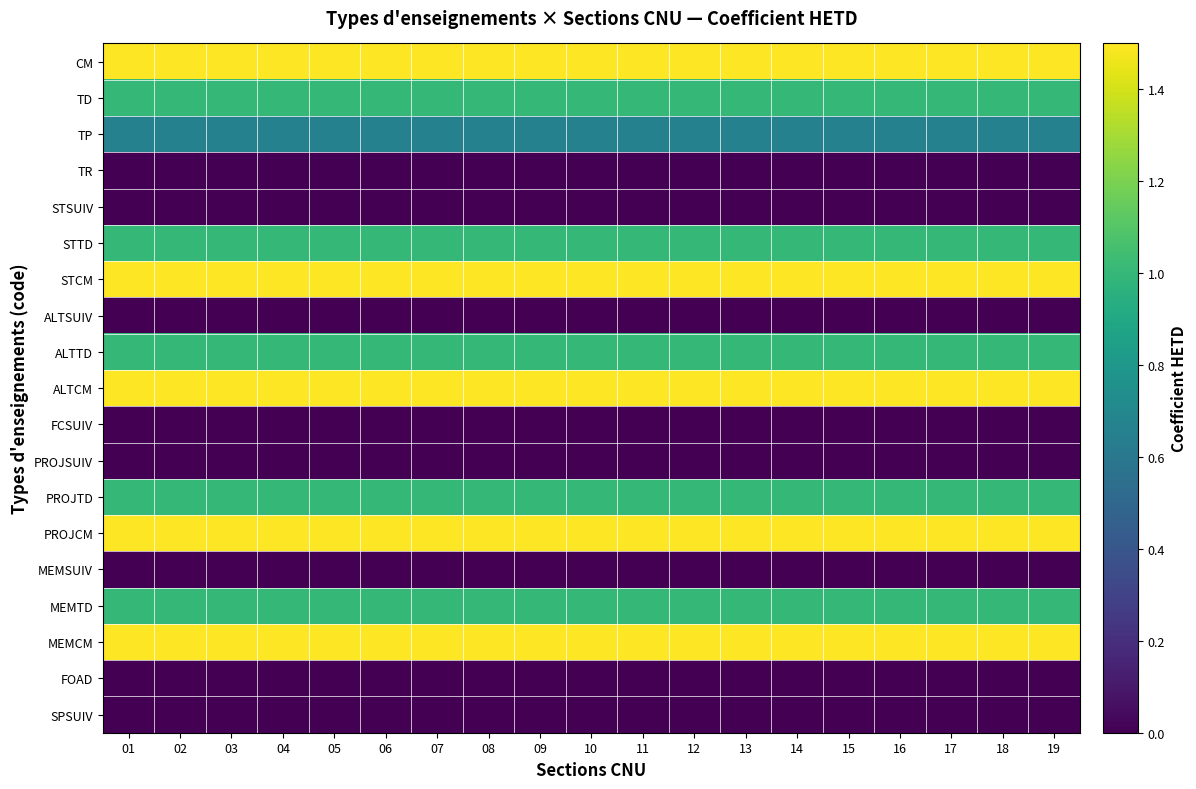

At 17, list the series in order from smallest to largest.

TR, STSUIV, ALTSUIV, FCSUIV, PROJSUIV, MEMSUIV, FOAD, SPSUIV, TP, TD, STTD, ALTTD, PROJTD, MEMTD, CM, STCM, ALTCM, PROJCM, MEMCM